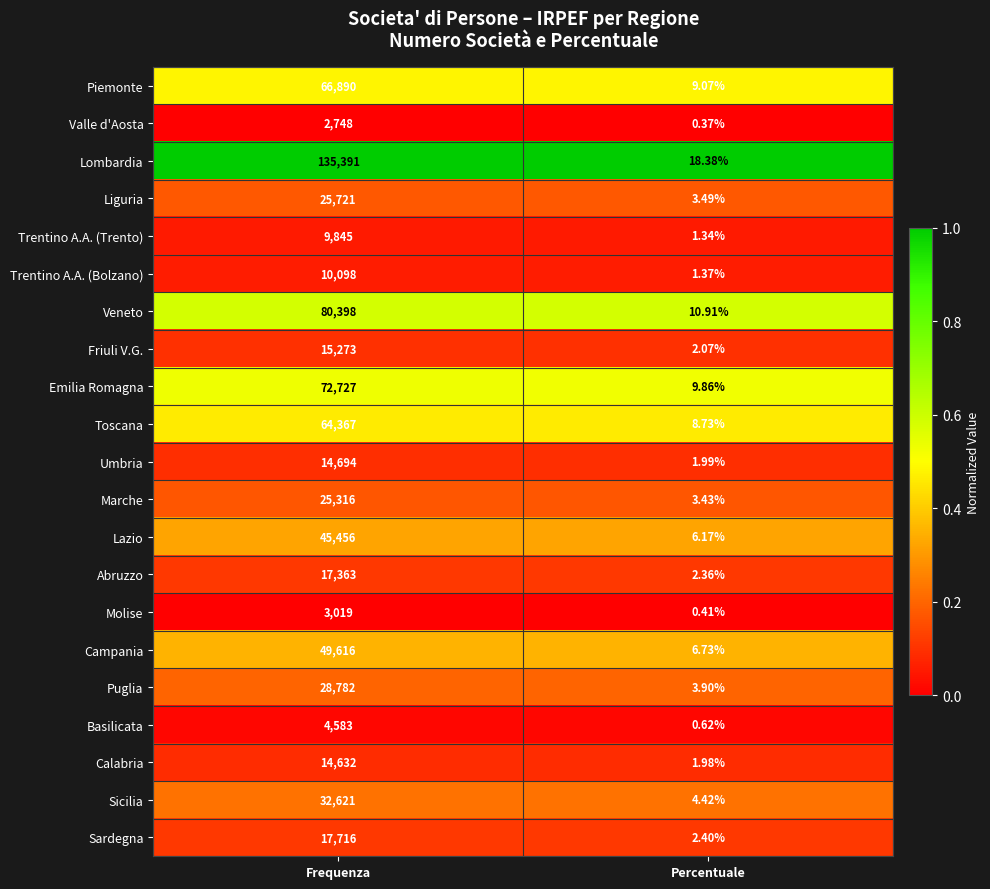

Where is Sicilia nearest to the value 16312?

Percentuale